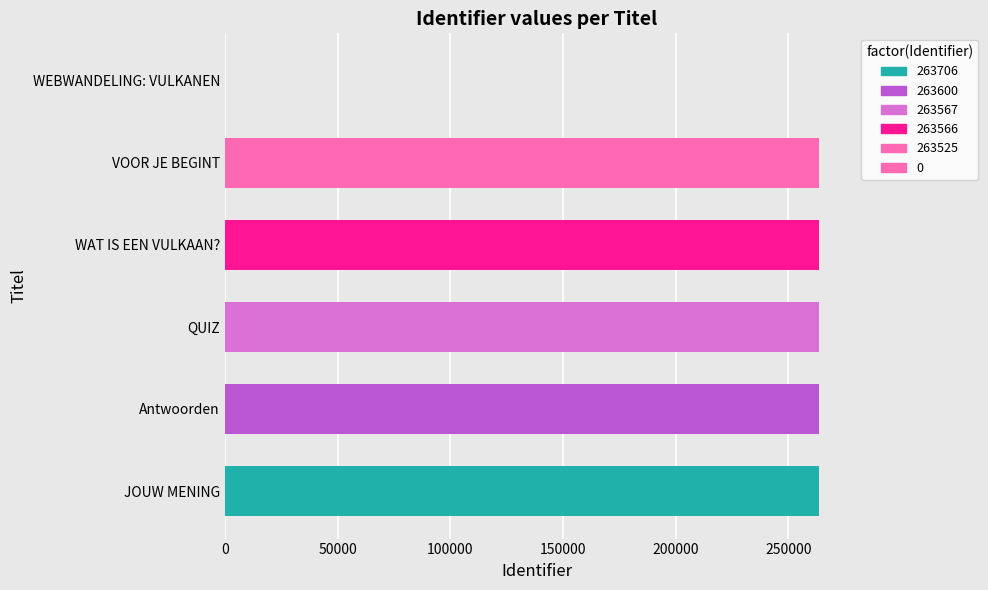

The chart shows a value of 137440 at WEBWANDELING: VULKANEN. True or false?

False